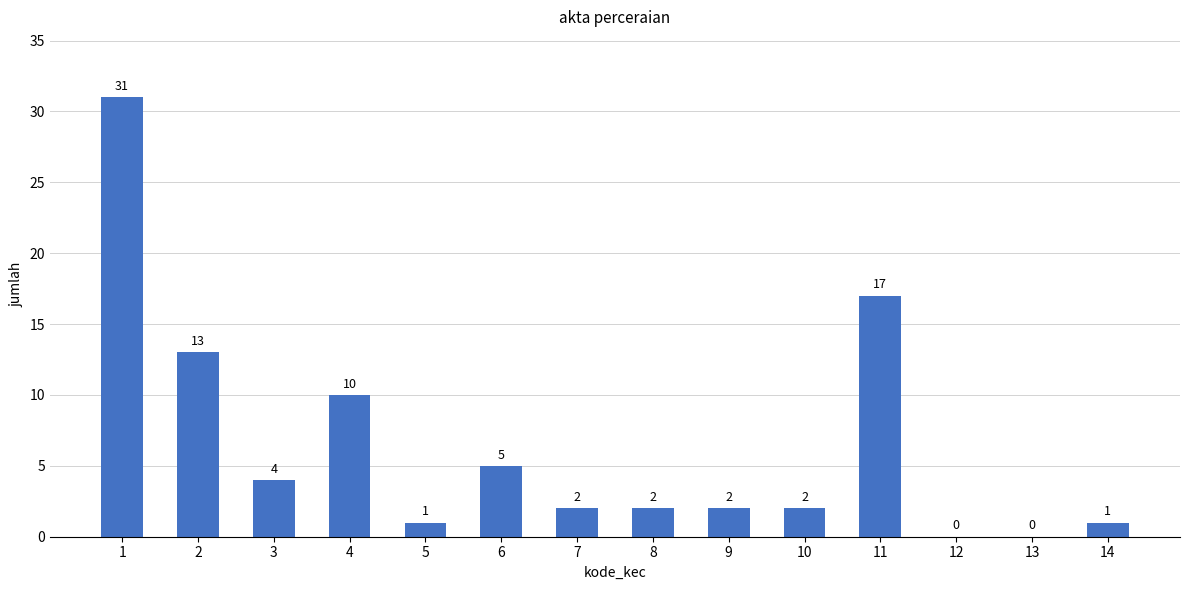

Reading left to right, transcribe all the data shown in this chart.

1=31	2=13	3=4	4=10	5=1	6=5	7=2	8=2	9=2	10=2	11=17	12=0	13=0	14=1